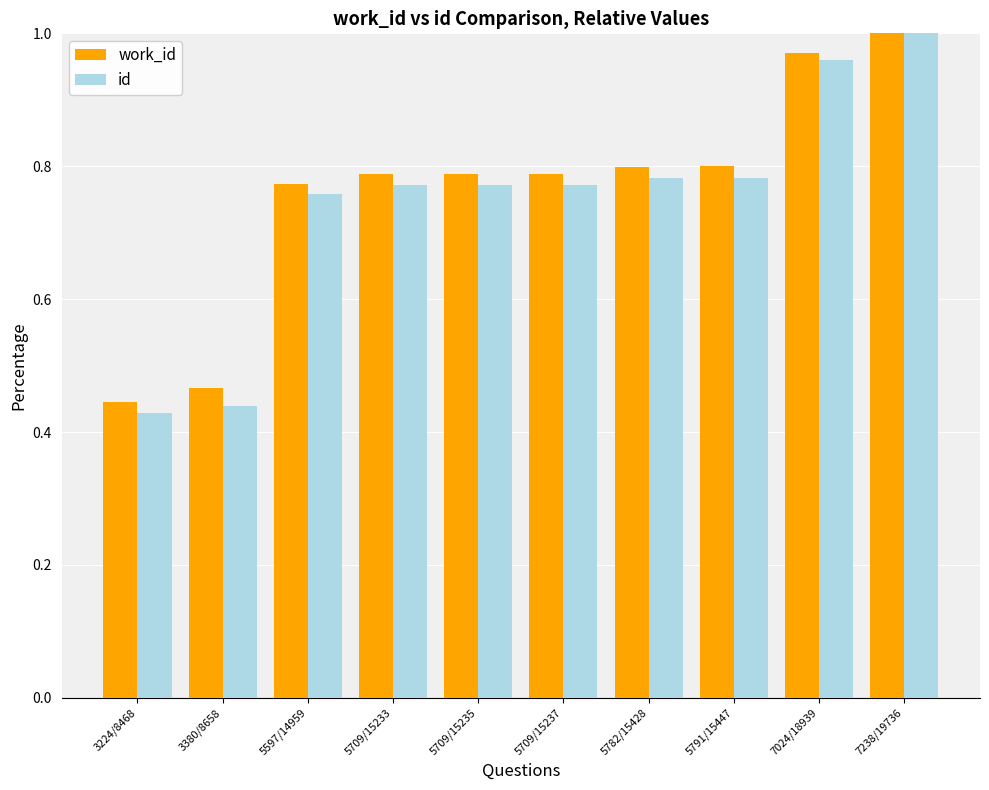

The value of work_id at 5597/14959 is 0.5. True or false?

False